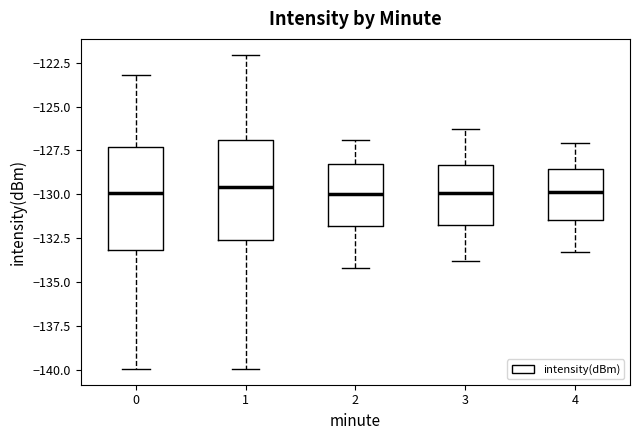

Reading left to right, transcribe this box plot: for each box, give where its median line is, the range the box spans, and where its two whiskers end, as read against the y-axis. The values are not printed on the chart, so give them approximately, as read against the axis.

0: median -130.0, box -133.0 to -127.5, whiskers -140.0 to -123.0
1: median -129.5, box -132.5 to -127.0, whiskers -140.0 to -122.0
2: median -130.0, box -132.0 to -128.0, whiskers -134.0 to -127.0
3: median -130.0, box -132.0 to -128.5, whiskers -134.0 to -126.5
4: median -130.0, box -131.5 to -128.5, whiskers -133.5 to -127.0